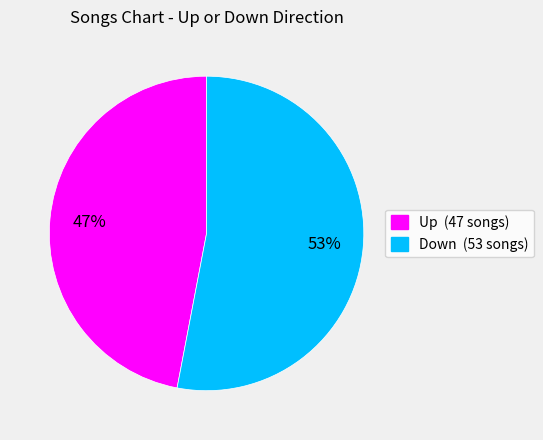

To the nearest percent, what is the difference between the largest and smallest slice percentages?

6%